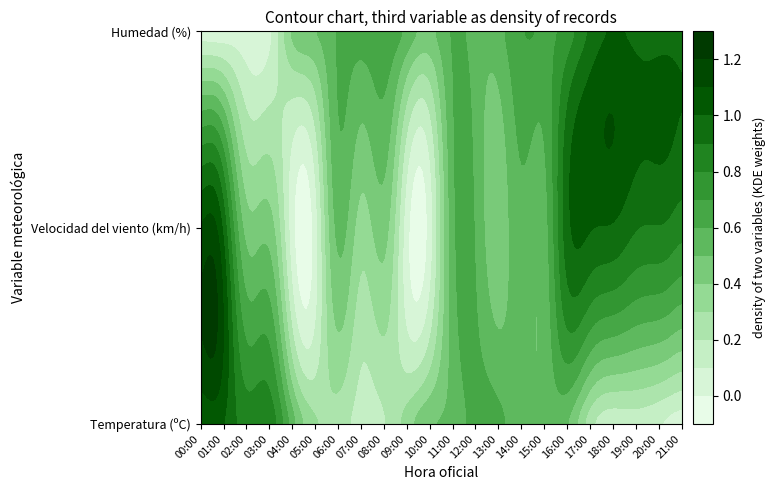

Which category has the lowest value across all series?

04:00